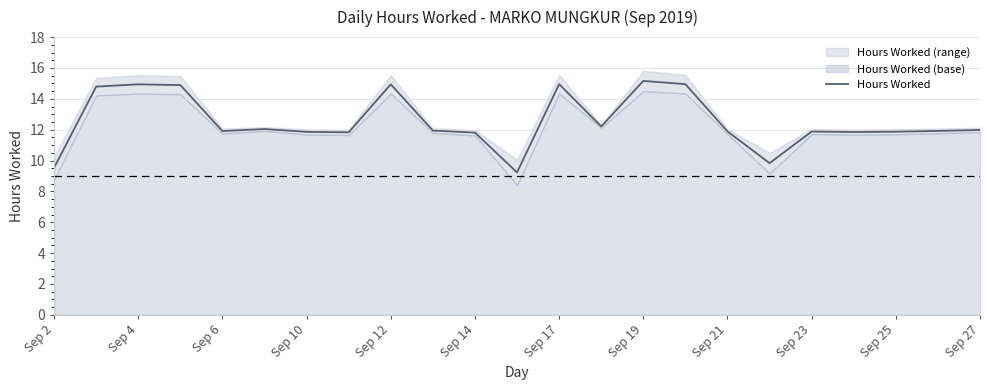

What is the minimum value for Hours Worked?

9.2